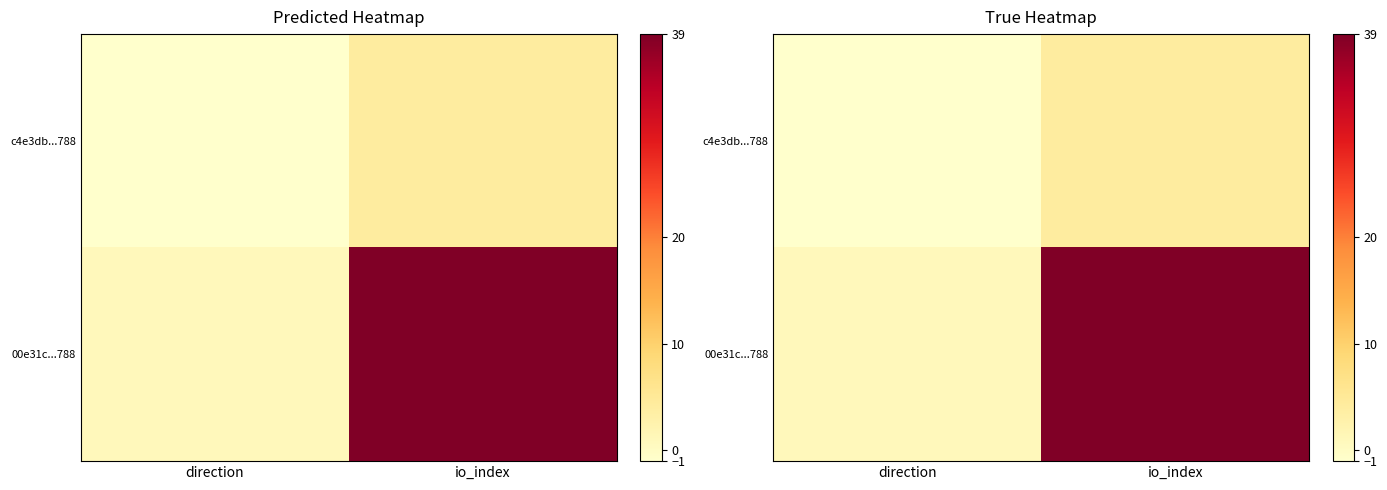

Is it true that c4e3db...788 equals -1 at direction?

True